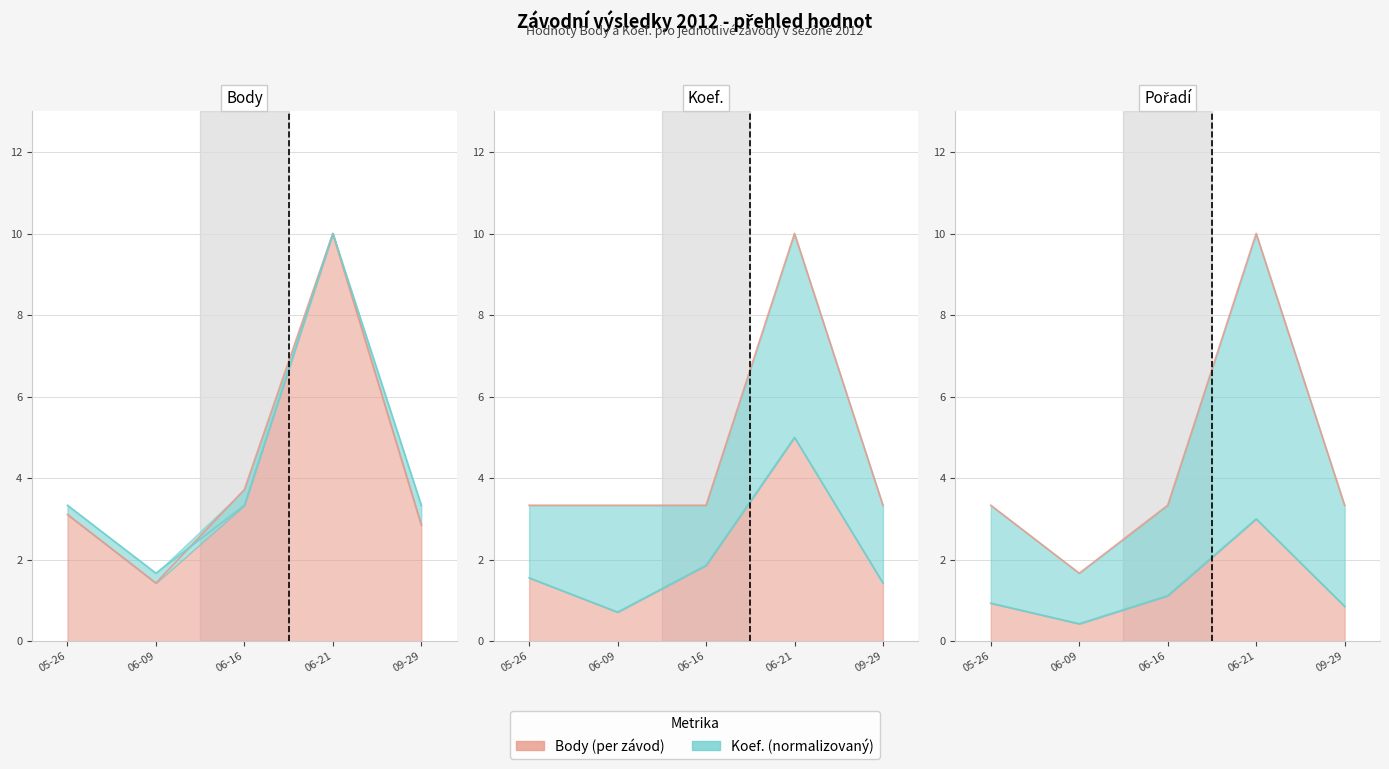

Rank the categories by Body value from lowest to highest.

06-09, 09-29, 05-26, 06-16, 06-21